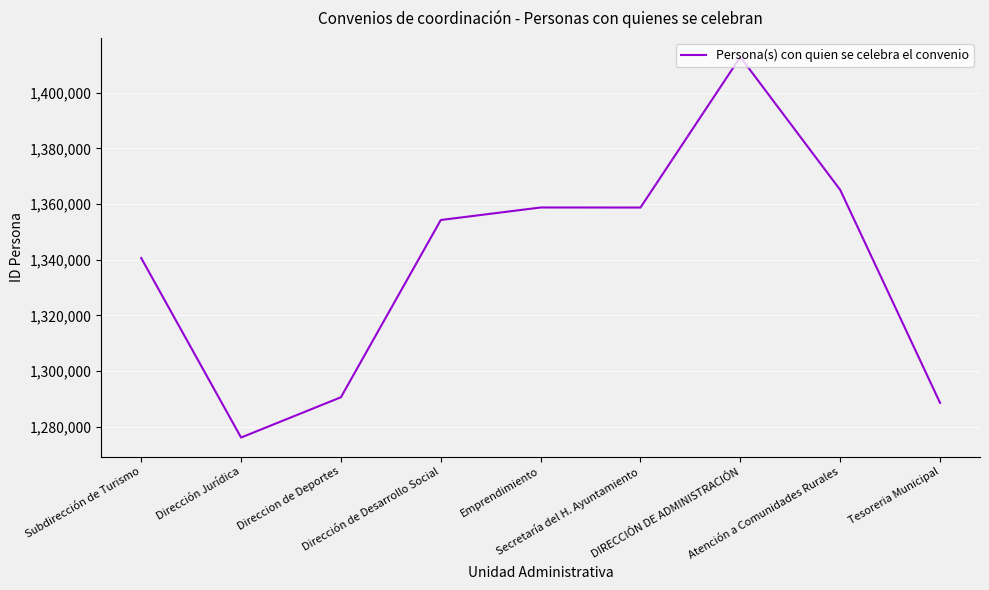

What is the difference between the maximum and minimum values?

136644